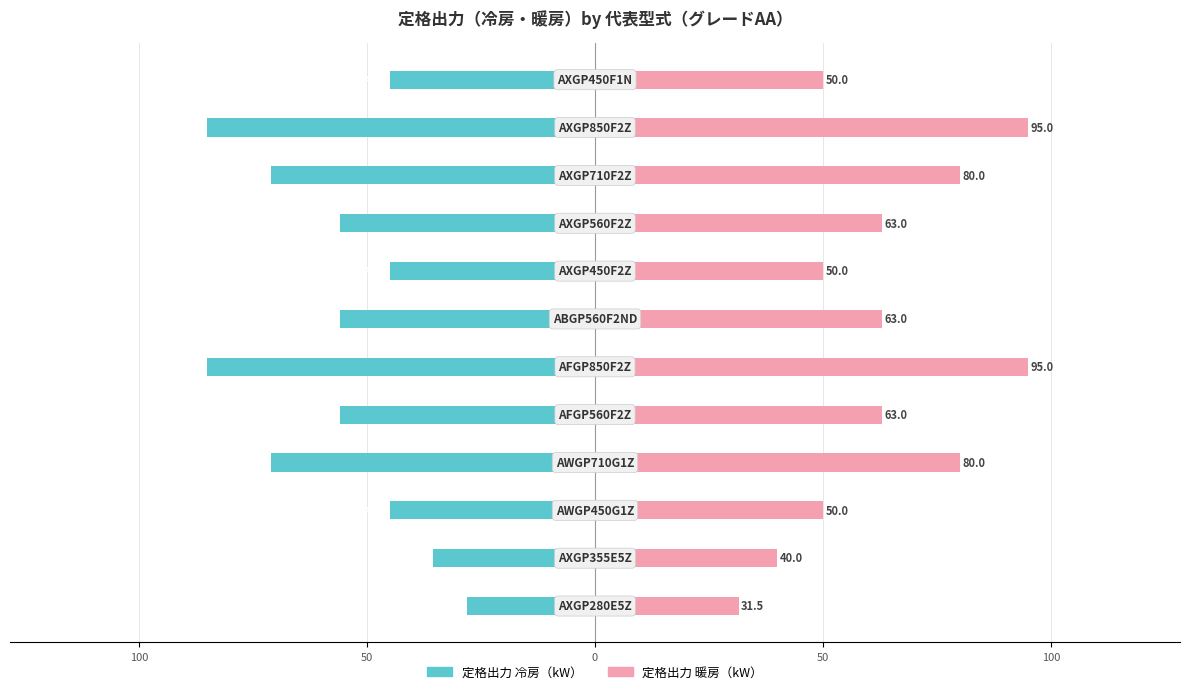

How many distinct data groups are displayed?

2